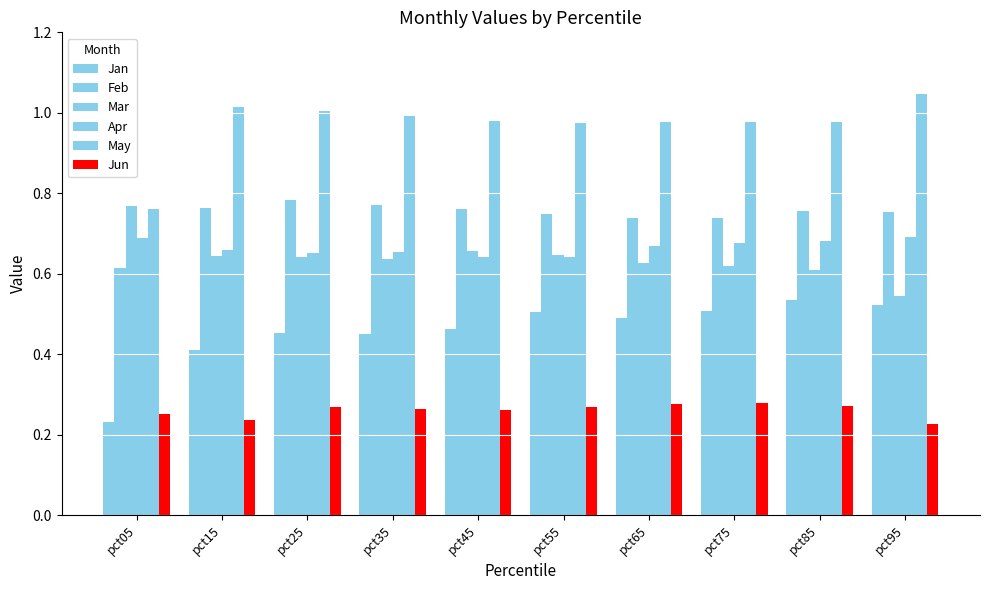

List the series in order of their peak value, highest first.

May, Feb, Mar, Apr, Jan, Jun